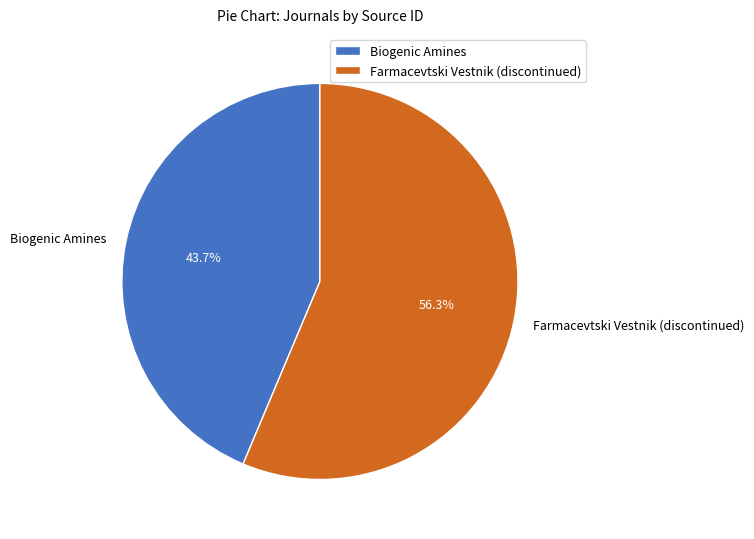

Count the number of slices in the pie.

2